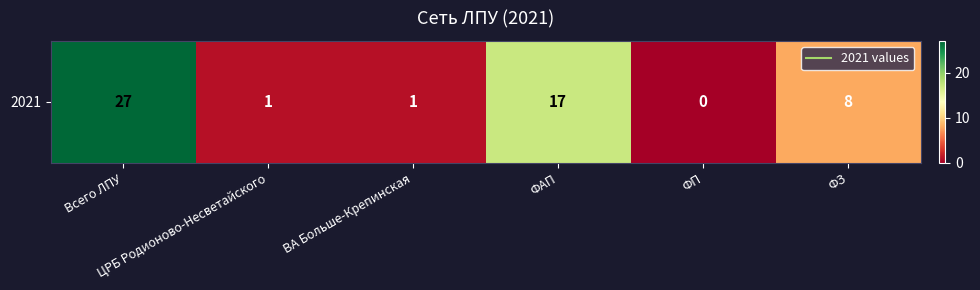

The value at ЦРБ Родионово-Несветайского is 1. True or false?

True